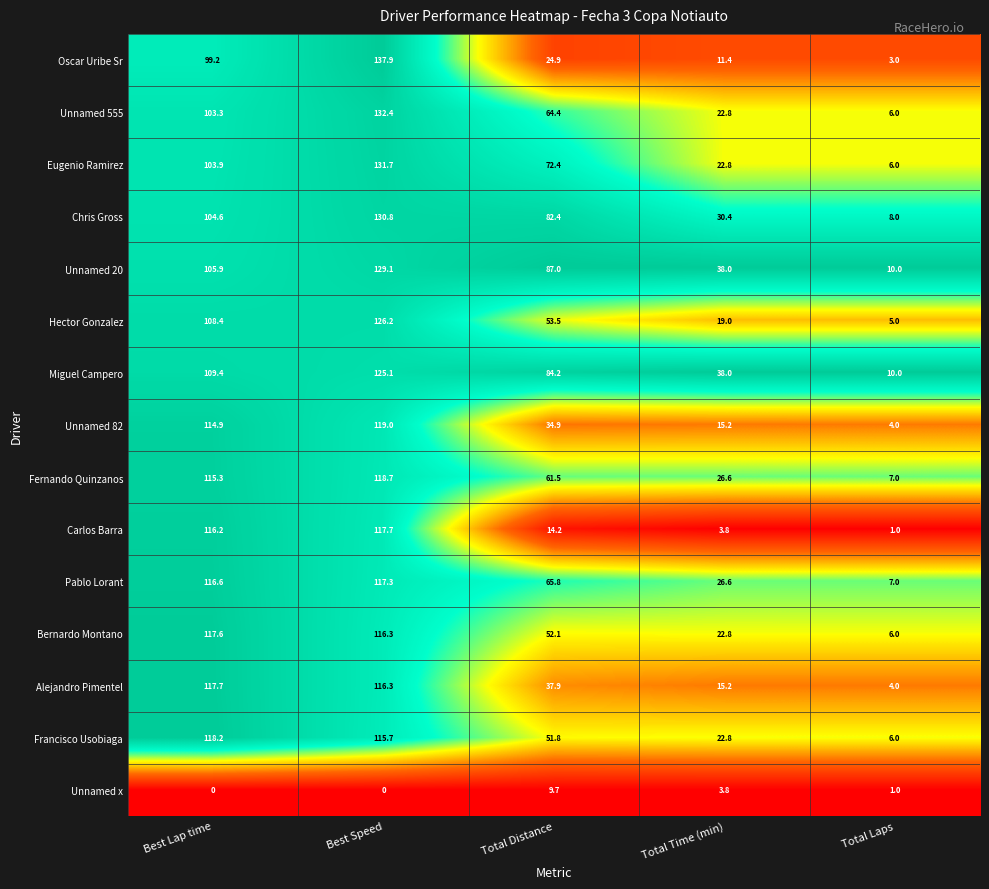

At how many categories does at least one series exceed 0?

5